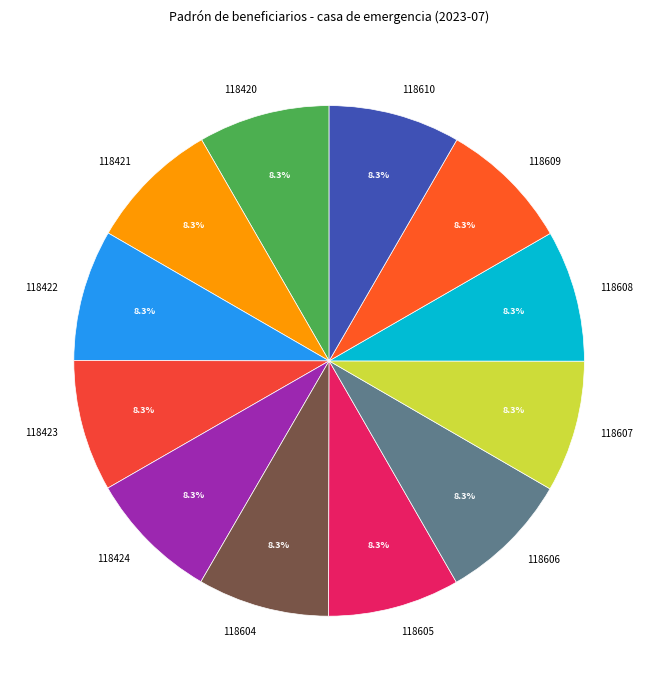

Combined, what portion of the pie is 118606 and 118420?

16.7%